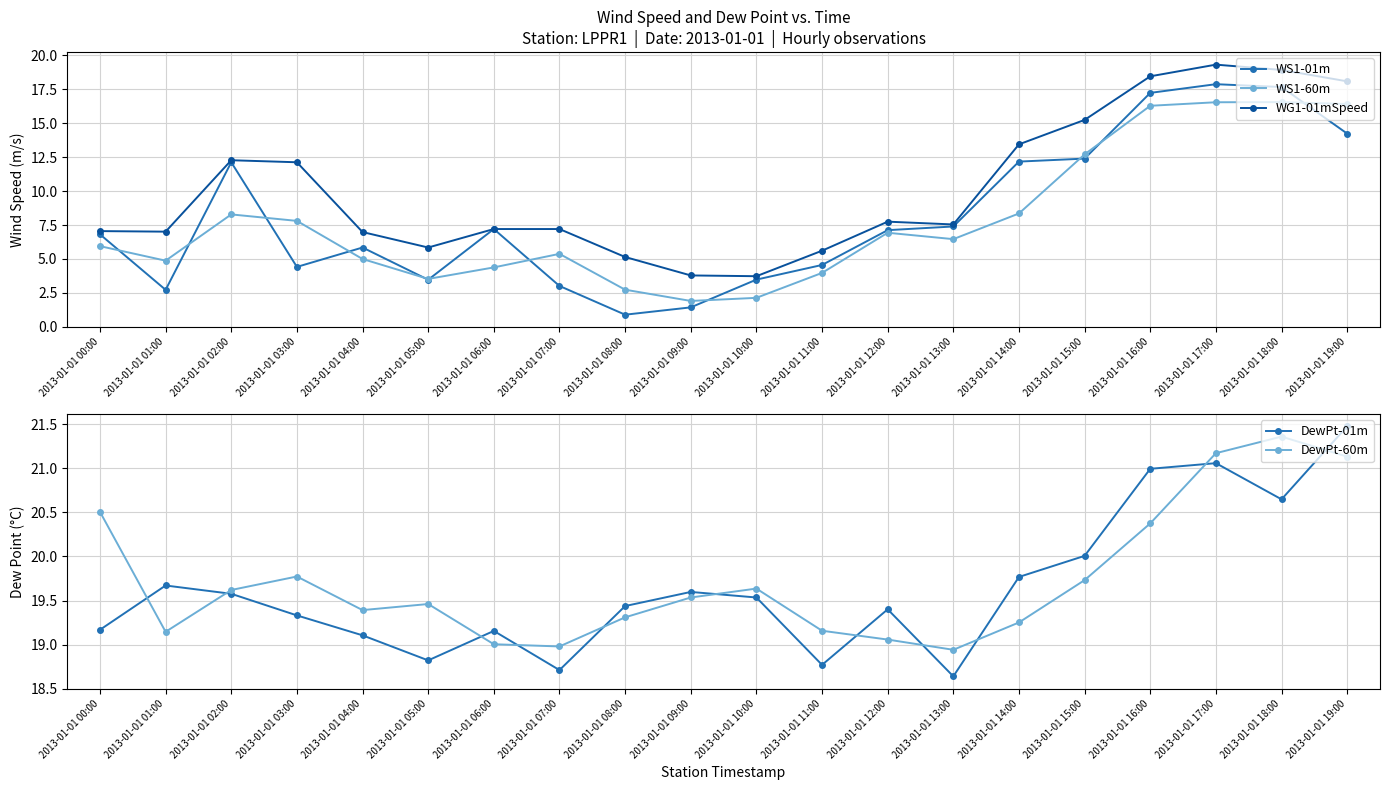

At how many categories does at least one series exceed 5?

20